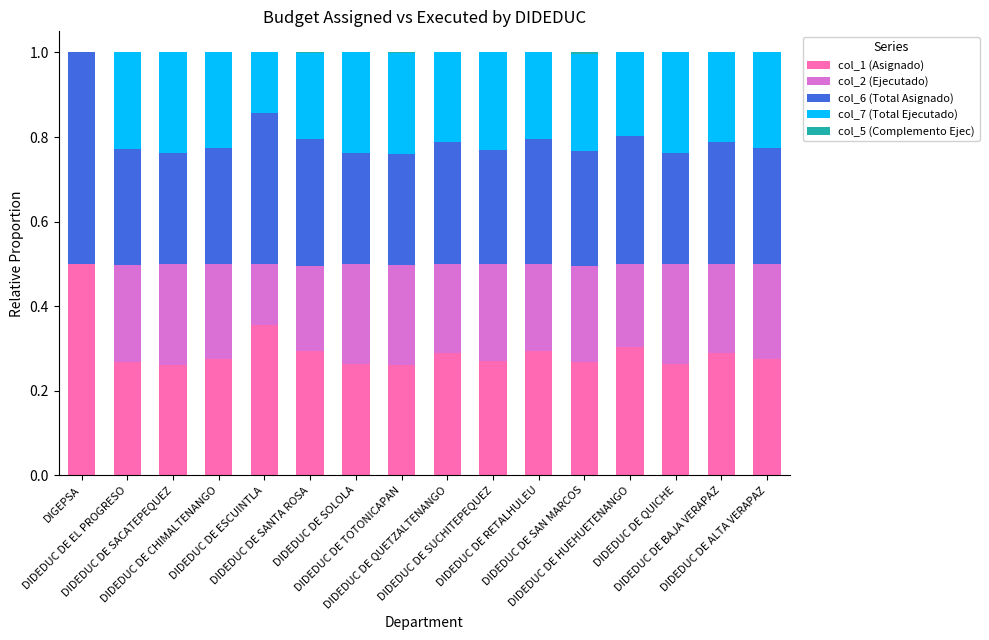

Rank the categories by col_7 (Total Ejecutado) value from highest to lowest.

DIDEDUC DE SACATEPEQUEZ, DIDEDUC DE QUICHE, DIDEDUC DE TOTONICAPAN, DIDEDUC DE SOLOLA, DIDEDUC DE SUCHITEPEQUEZ, DIDEDUC DE SAN MARCOS, DIDEDUC DE EL PROGRESO, DIDEDUC DE ALTA VERAPAZ, DIDEDUC DE CHIMALTENANGO, DIDEDUC DE BAJA VERAPAZ, DIDEDUC DE QUETZALTENANGO, DIDEDUC DE RETALHULEU, DIDEDUC DE SANTA ROSA, DIDEDUC DE HUEHUETENANGO, DIDEDUC DE ESCUINTLA, DIGEPSA